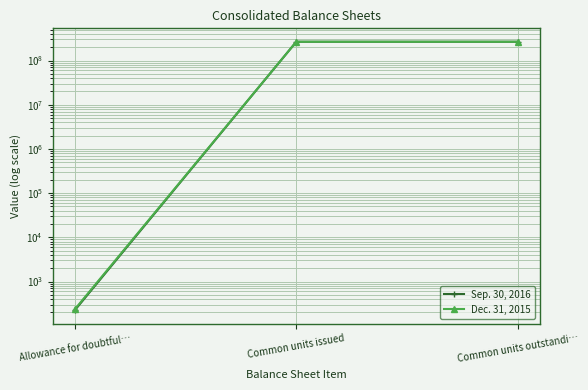

Reading left to right, extract all data points from this chart.

Sep. 30, 2016: Allowance for doubtful…=226	Common units issued=266165000	Common units outstandi…=266165000
Dec. 31, 2015: Allowance for doubtful…=238	Common units issued=266165000	Common units outstandi…=266165000